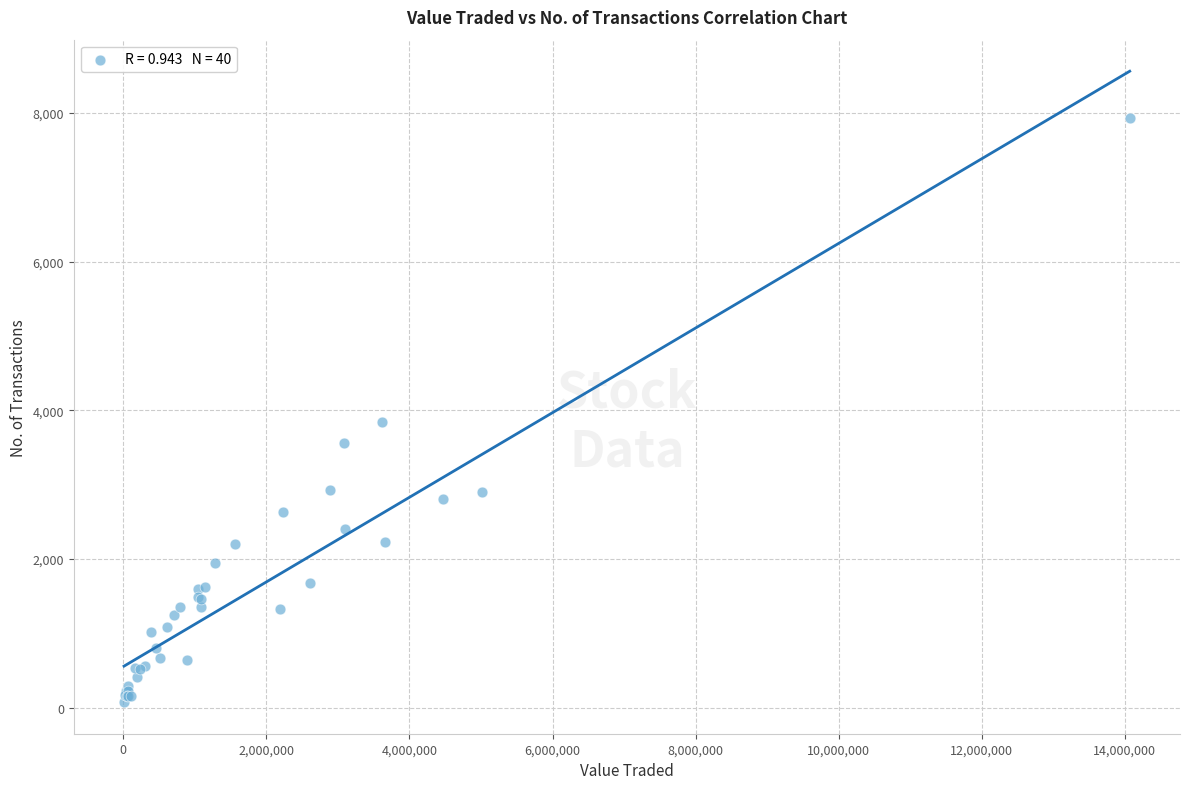

What Y value in the scatter plot is closest to 4002?

3835